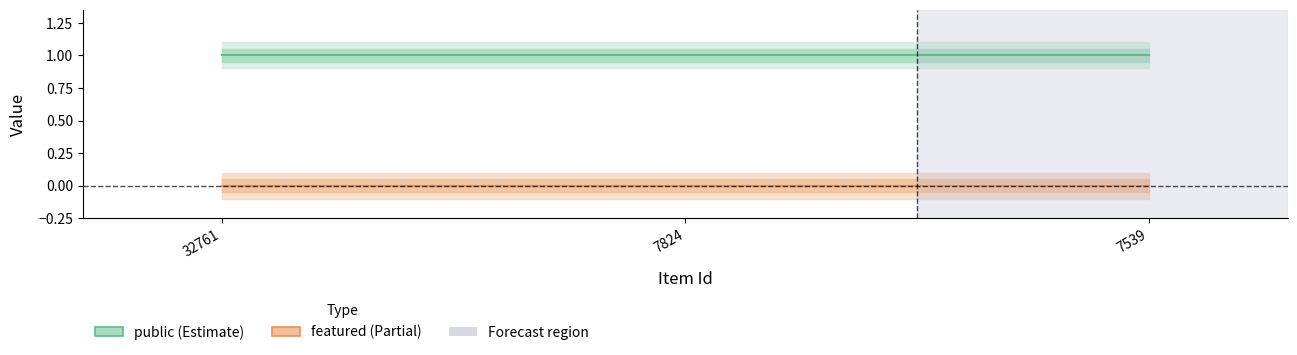

List the labels in order of featured value, smallest first.

32761, 7824, 7539